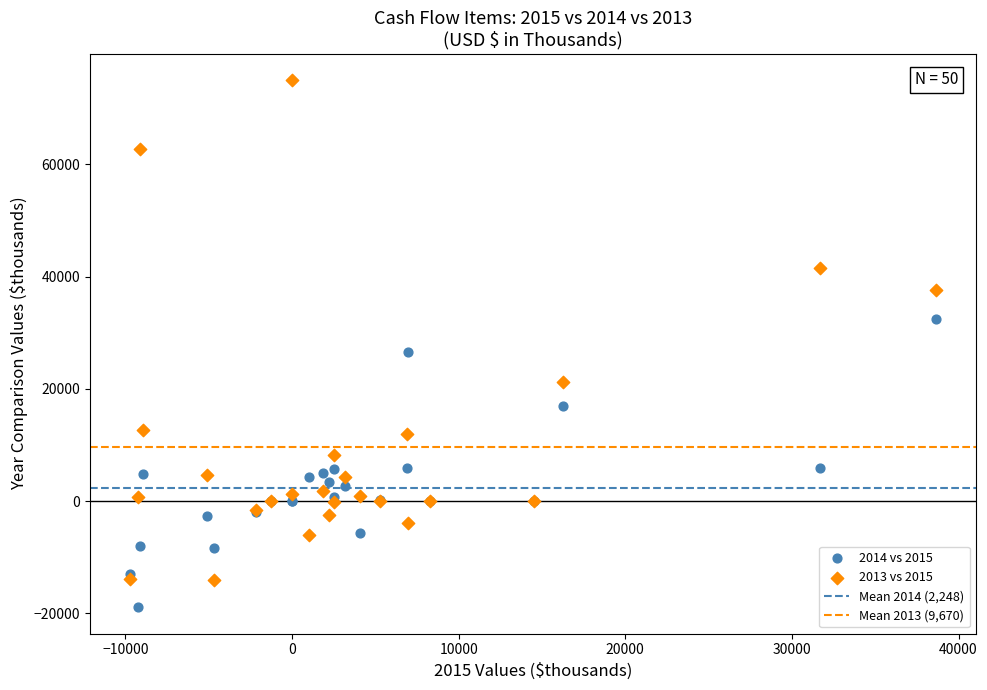

Which series contains the highest Y value?

2013 vs 2015